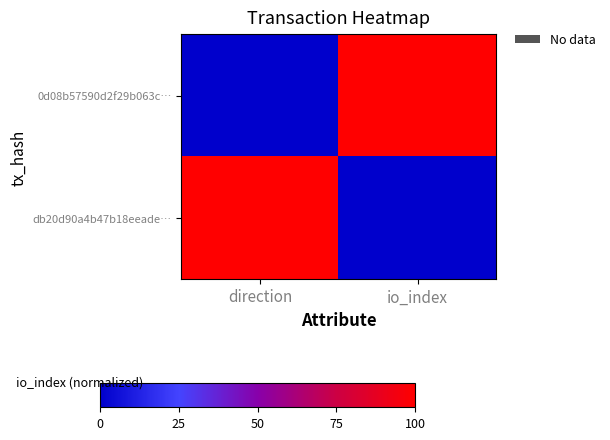

Rank the series by their maximum value, from lowest to highest.

0d08b57590d2f29b063c…, db20d90a4b47b18eeade…